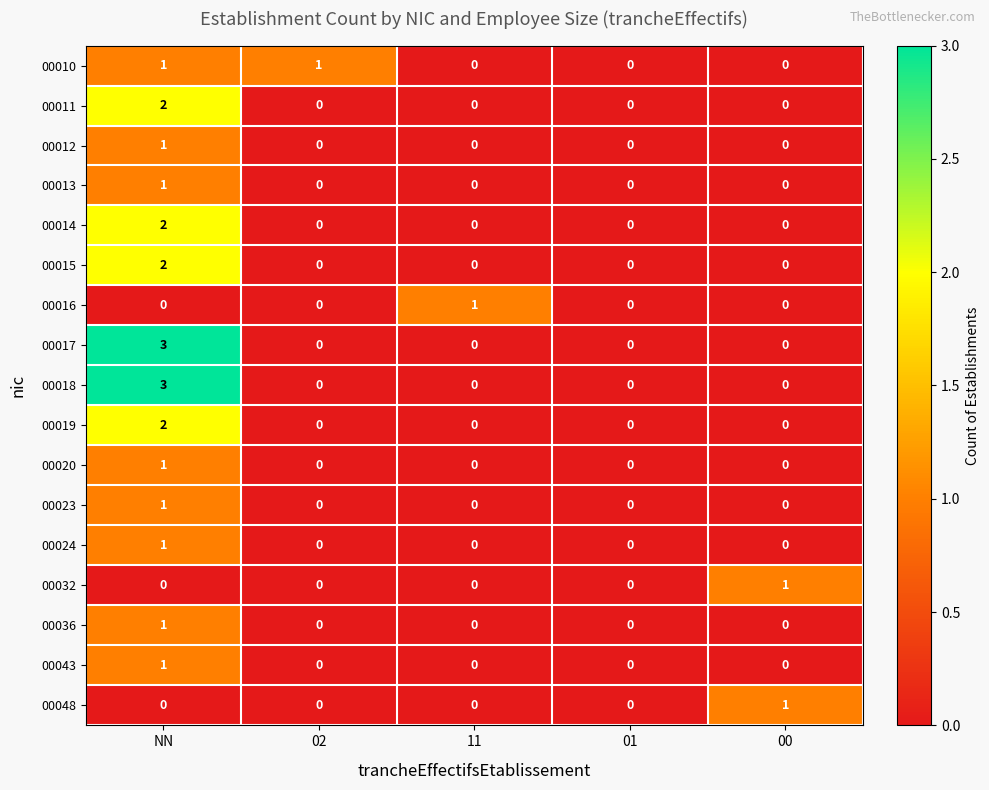

Which label corresponds to the largest value in the chart?

NN